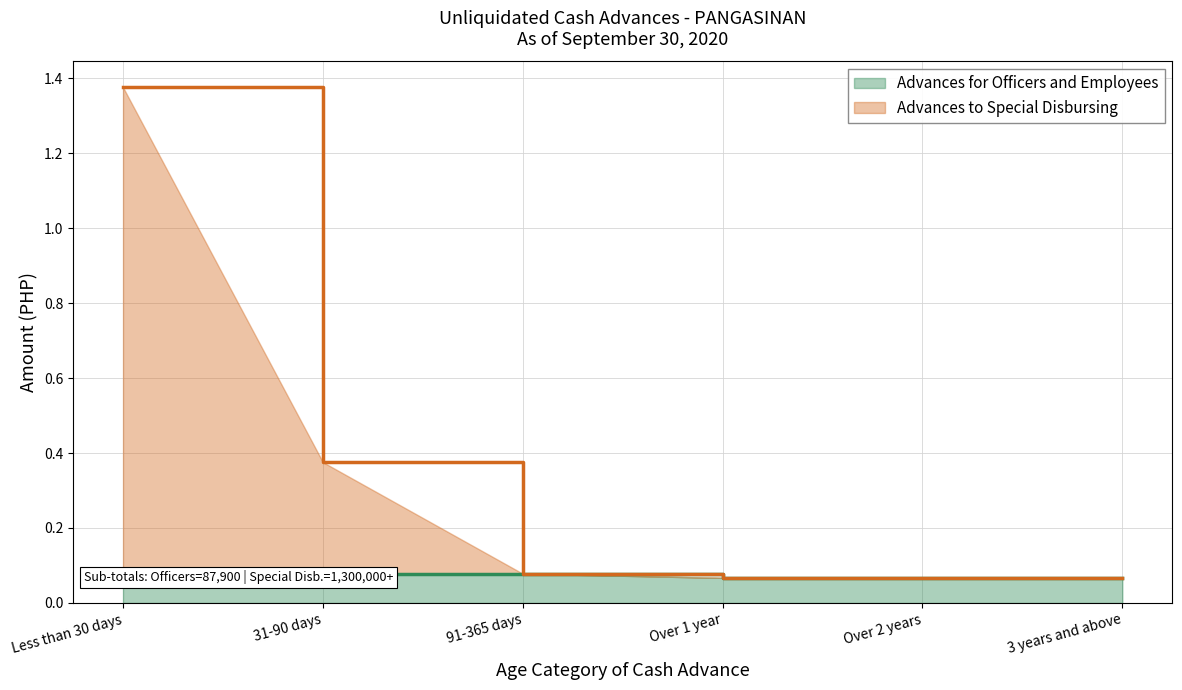

What is the sum of the values at Over 1 year and 3 years and above?

0.1